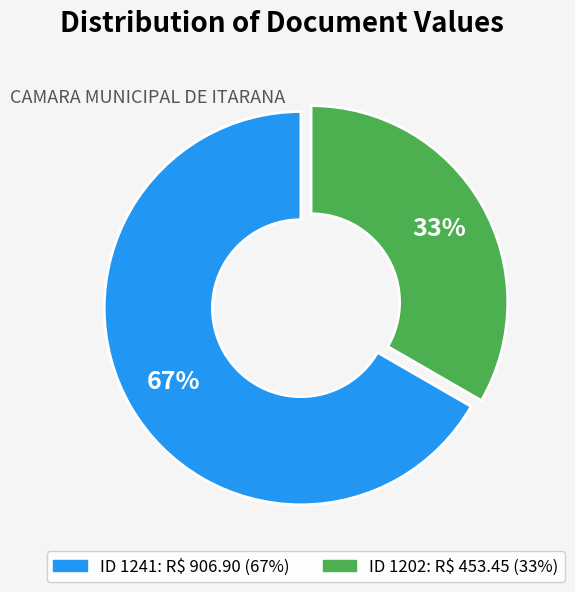

Is there a majority slice in this chart?

Yes